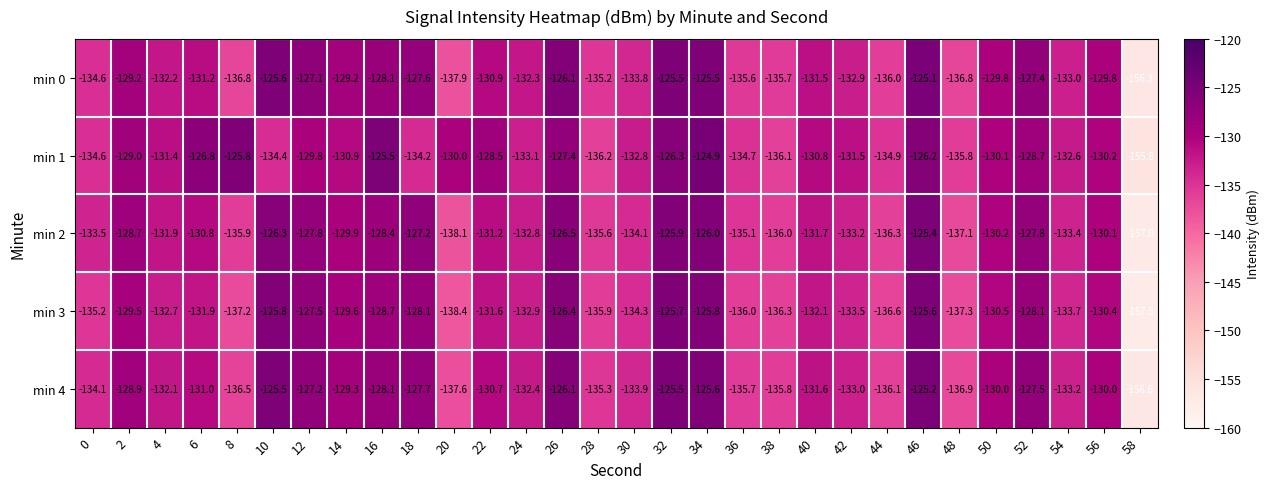

How many data points in min 4 are less than -131?

15